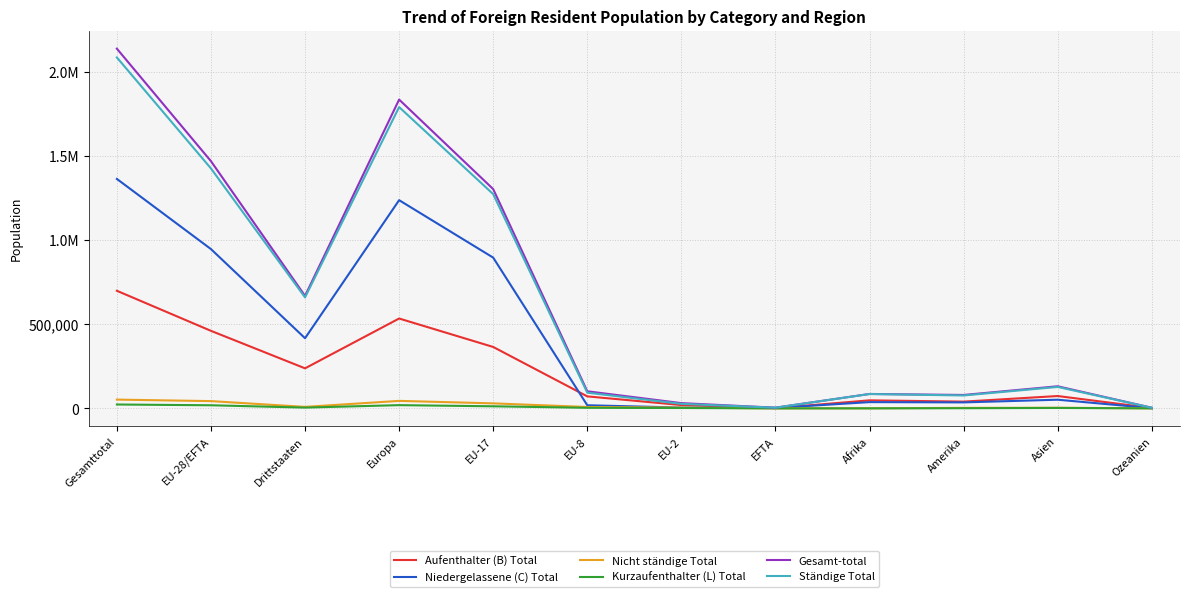

At which label is Ständige Total closest to 1044933?

EU-17